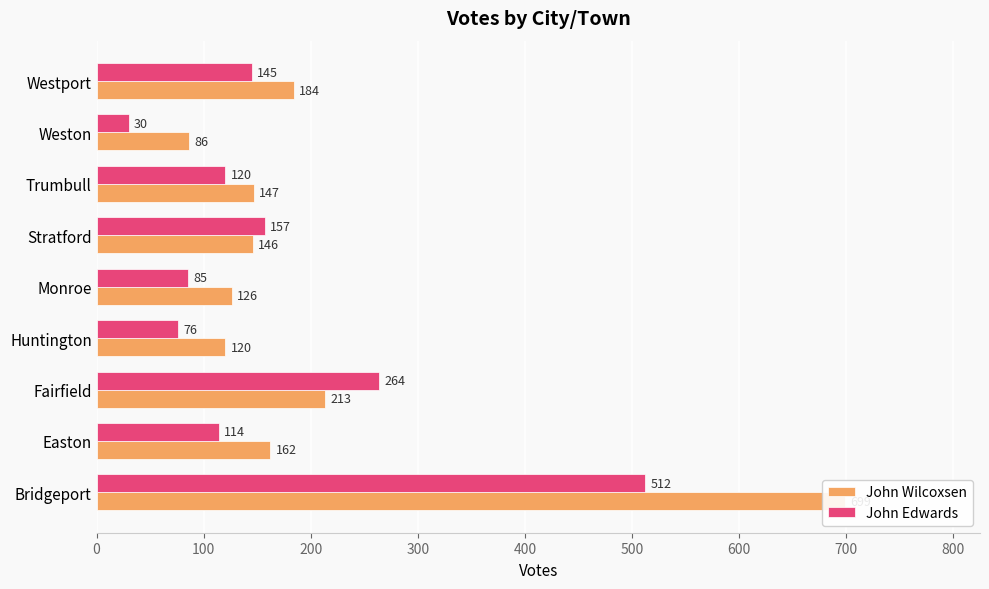

What is the value of the John Edwards bar at the 6th from the left?

157